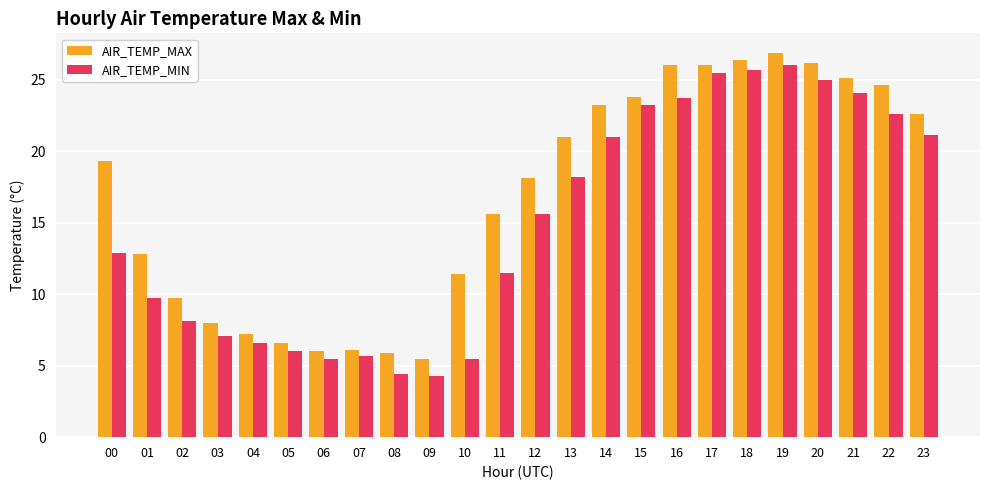

What are all the series names shown in the legend?

AIR_TEMP_MAX, AIR_TEMP_MIN